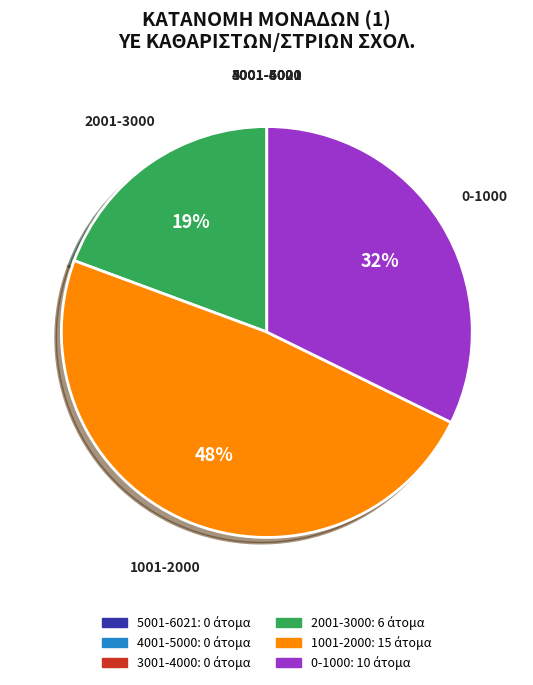

Does any single category account for the majority?

No